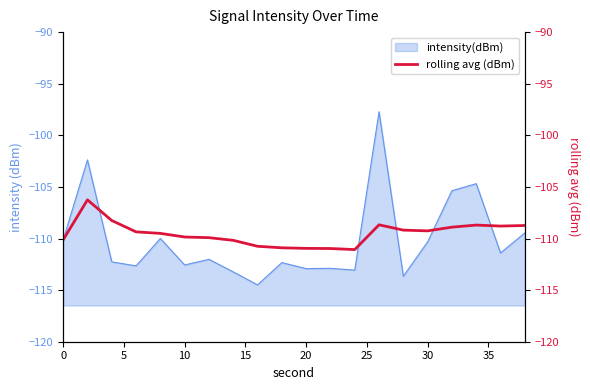

What is the maximum value for intensity(dBm)?

-97.7